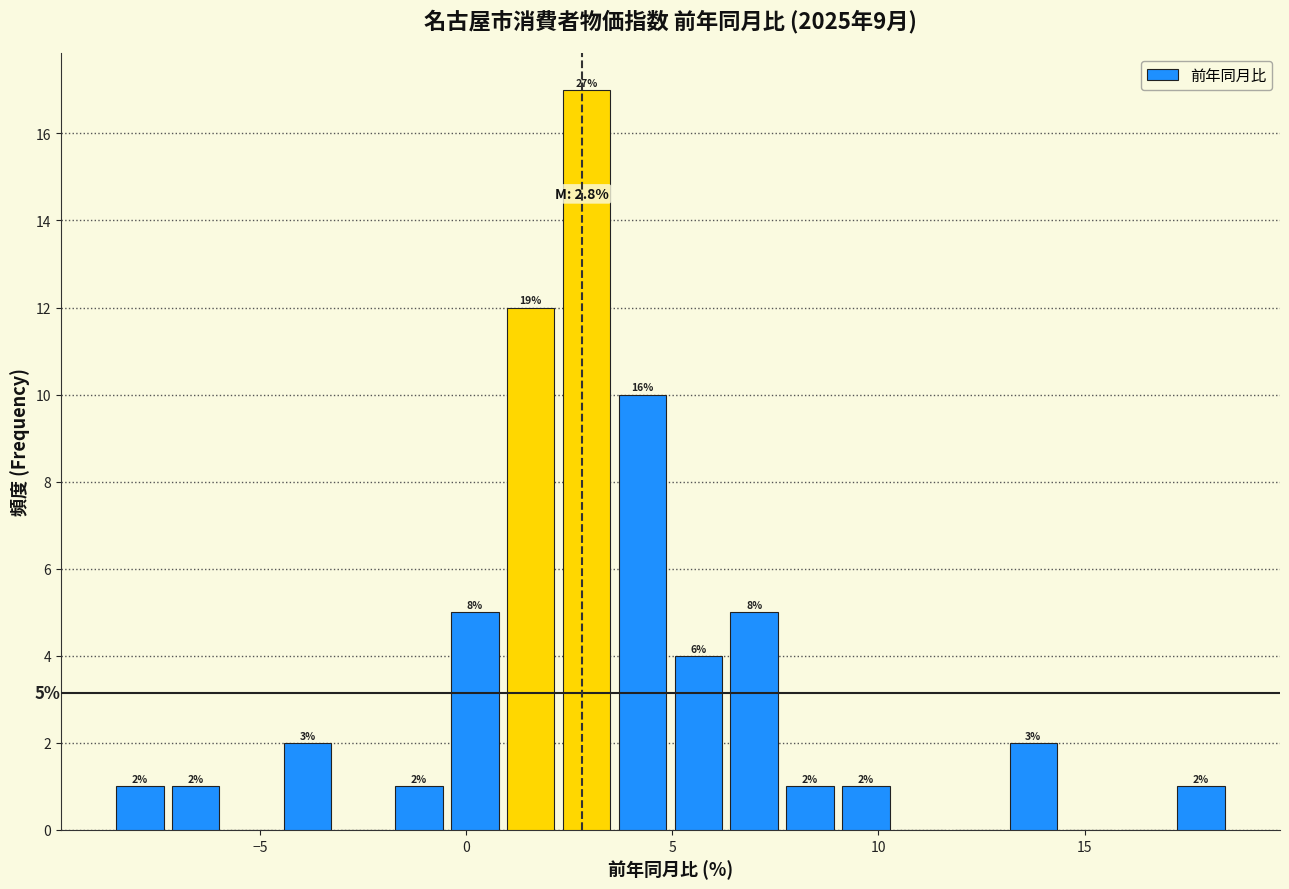

Read against the x-axis, roughly where is the centre of the tallest bar?

3.0